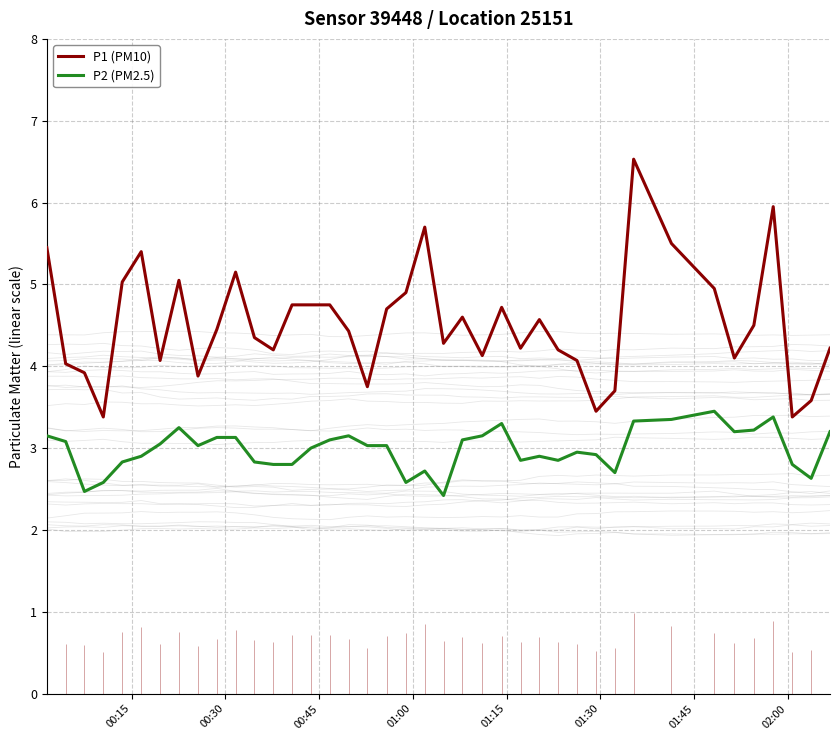

True or false: P1 (PM10) and P2 (PM2.5) intersect in this chart.

False